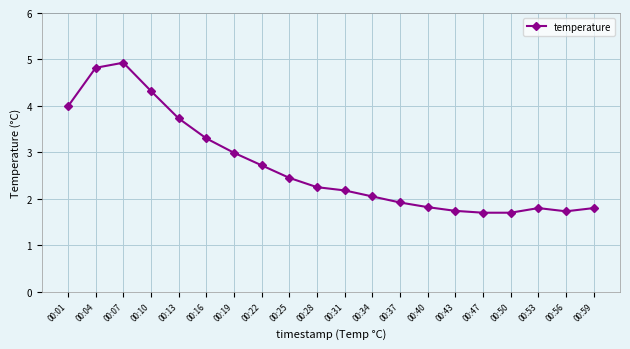

What is the greatest value displayed?

4.9